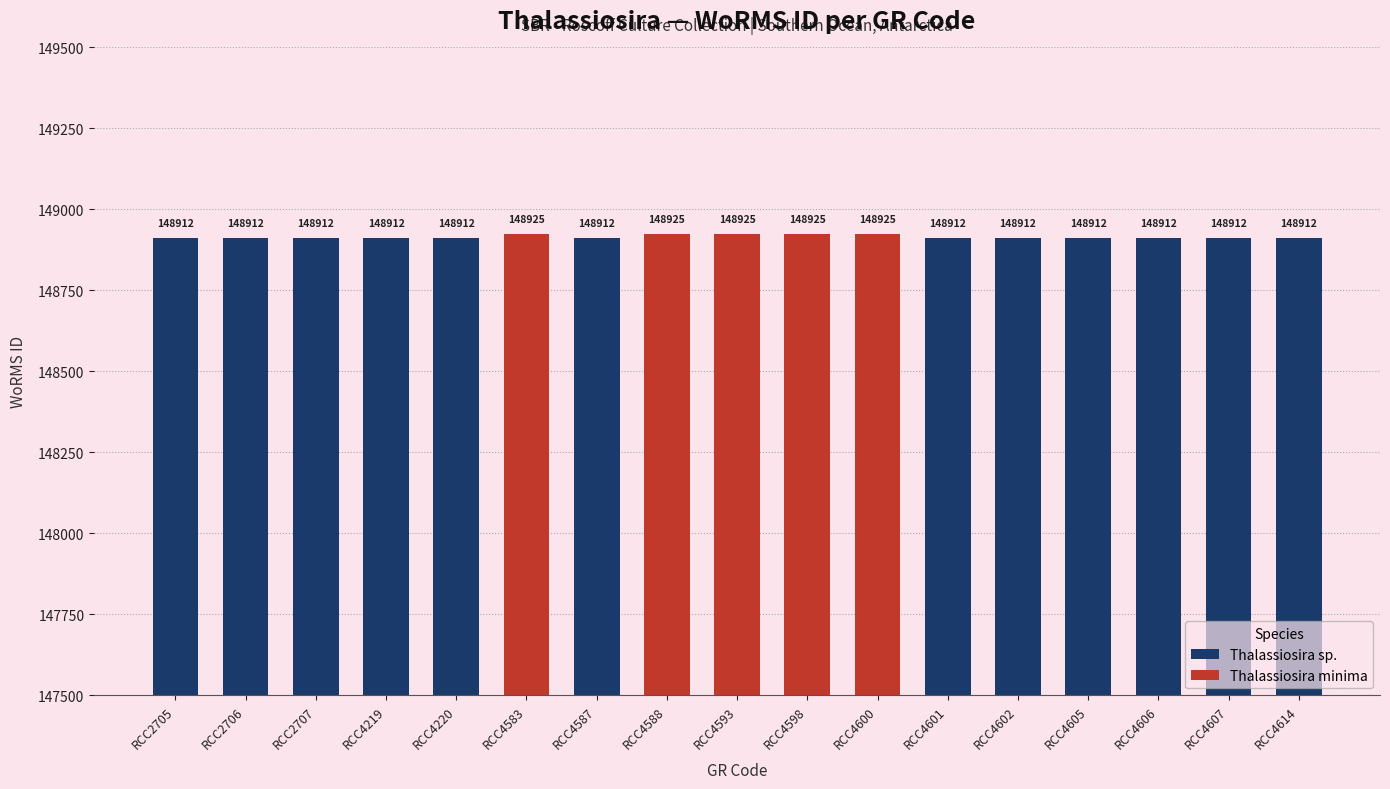

Reading left to right, extract all data points from this chart.

RCC2705=148912	RCC2706=148912	RCC2707=148912	RCC4219=148912	RCC4220=148912	RCC4583=148925	RCC4587=148912	RCC4588=148925	RCC4593=148925	RCC4598=148925	RCC4600=148925	RCC4601=148912	RCC4602=148912	RCC4605=148912	RCC4606=148912	RCC4607=148912	RCC4614=148912